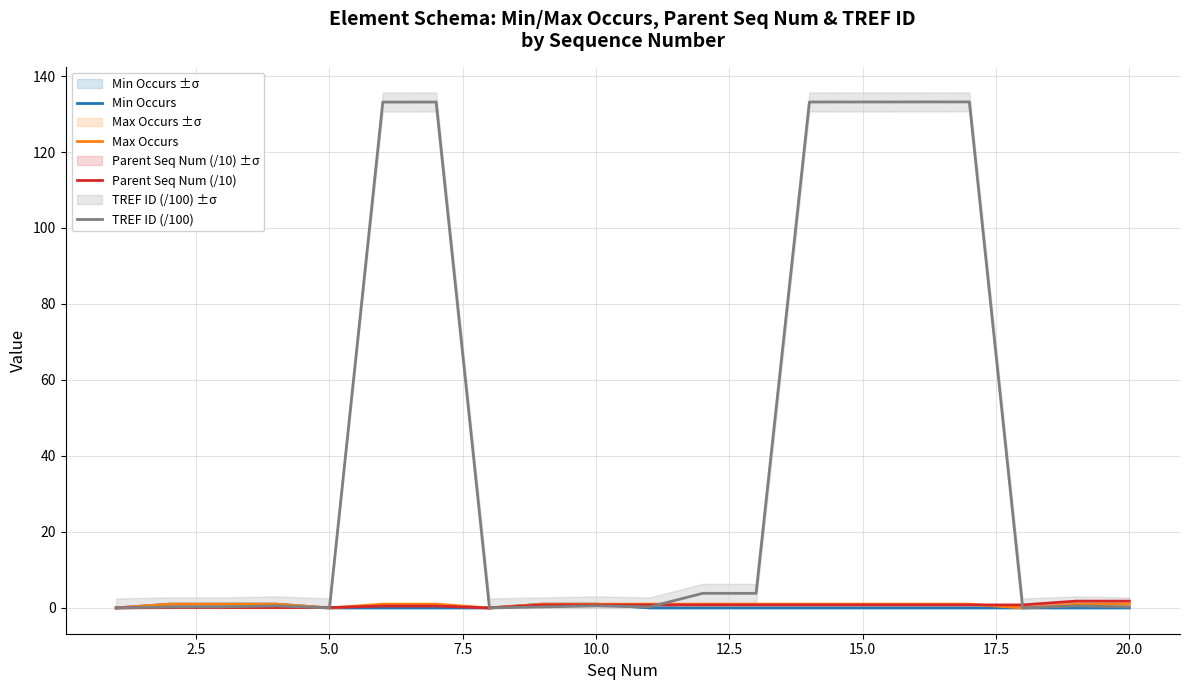

The Max Occurs series shows 1.0 at 10.0. True or false?

True